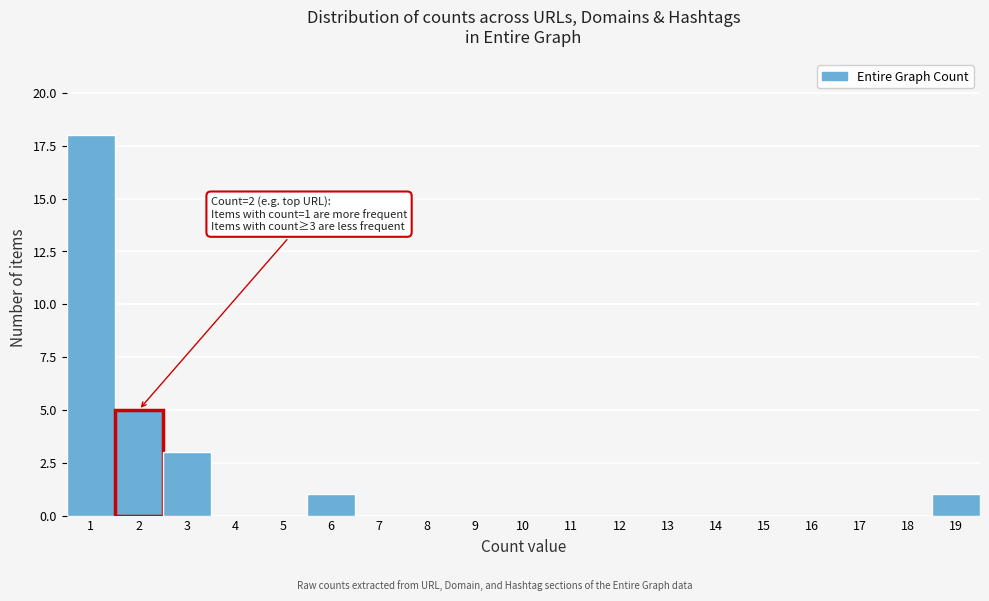

Which range on the x-axis has the tallest bar?

0.5 to 1.5